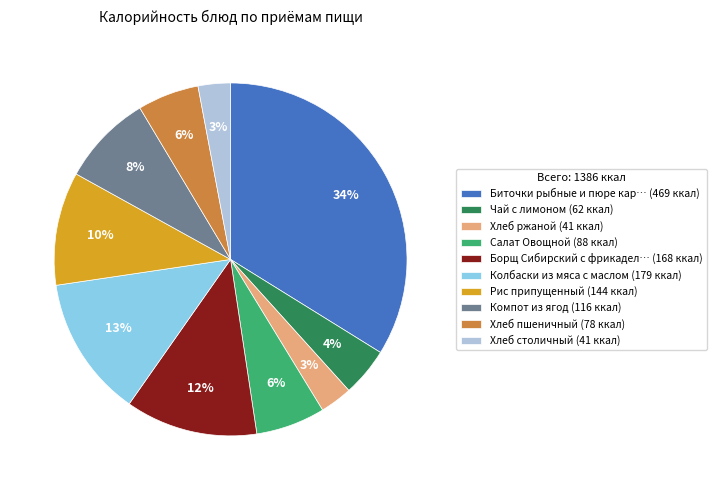

The Чай с лимоном (62 ккал) slice represents 4% of the pie. True or false?

True